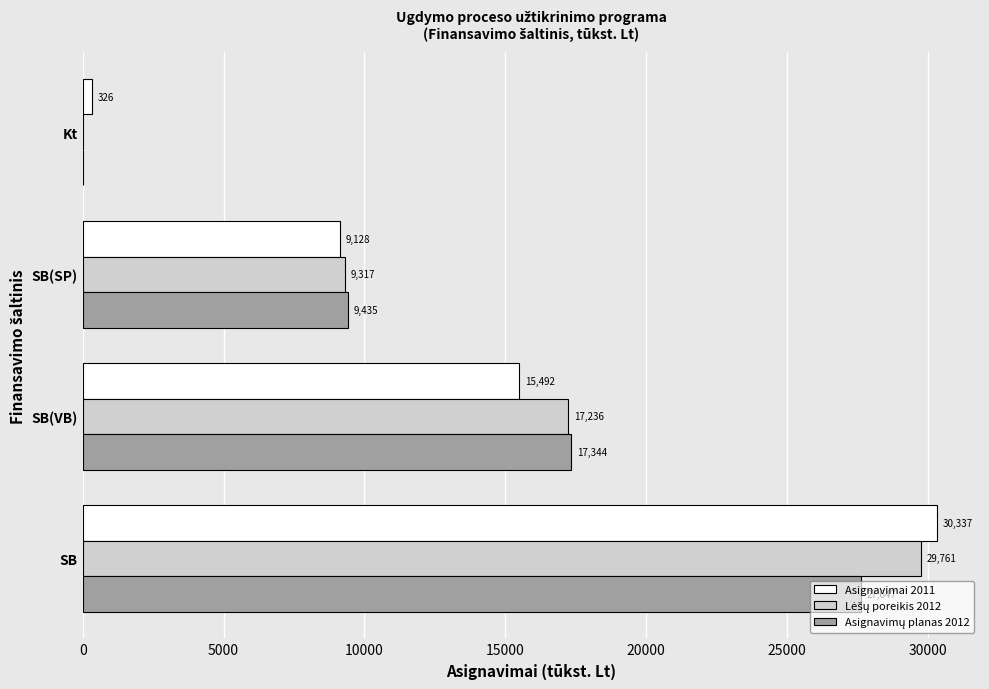

Is it true that Asignavimai 2011 equals 15462.9 at SB(SP)?

False